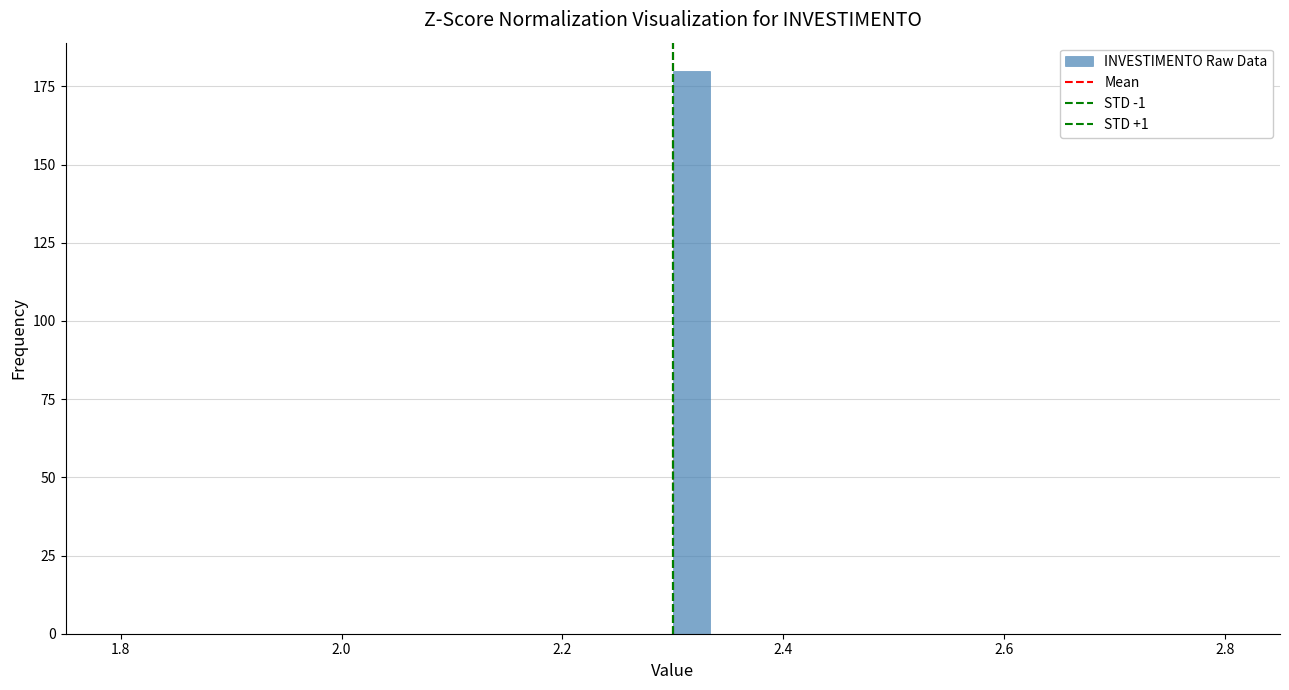

Around what value on the x-axis is the tallest bar? Give the approximate position of its centre, as read against the axis.

2.32